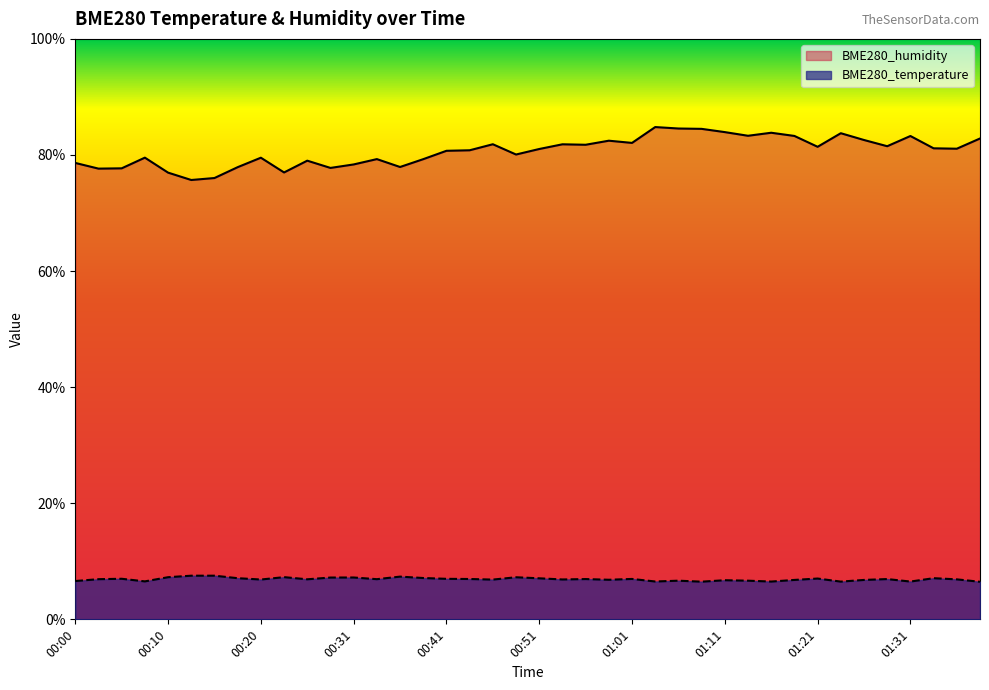

What position from the right is 01:26?

6